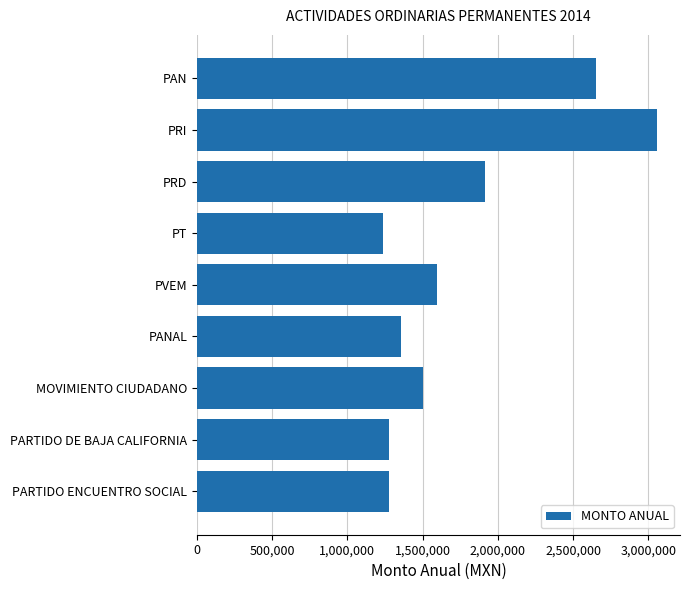

Read the value at PT.

1240005.8